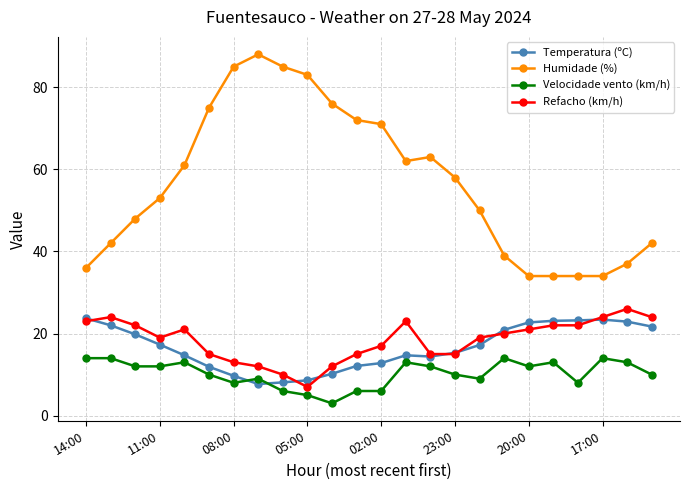

At how many categories does at least one series exceed 73?

6